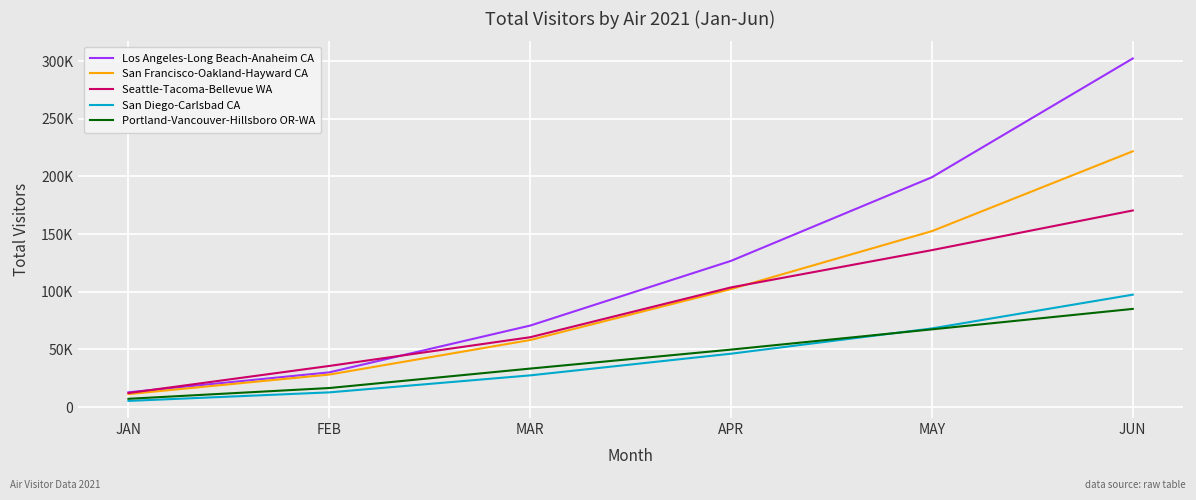

What is the label of the 4th point from the left?

APR